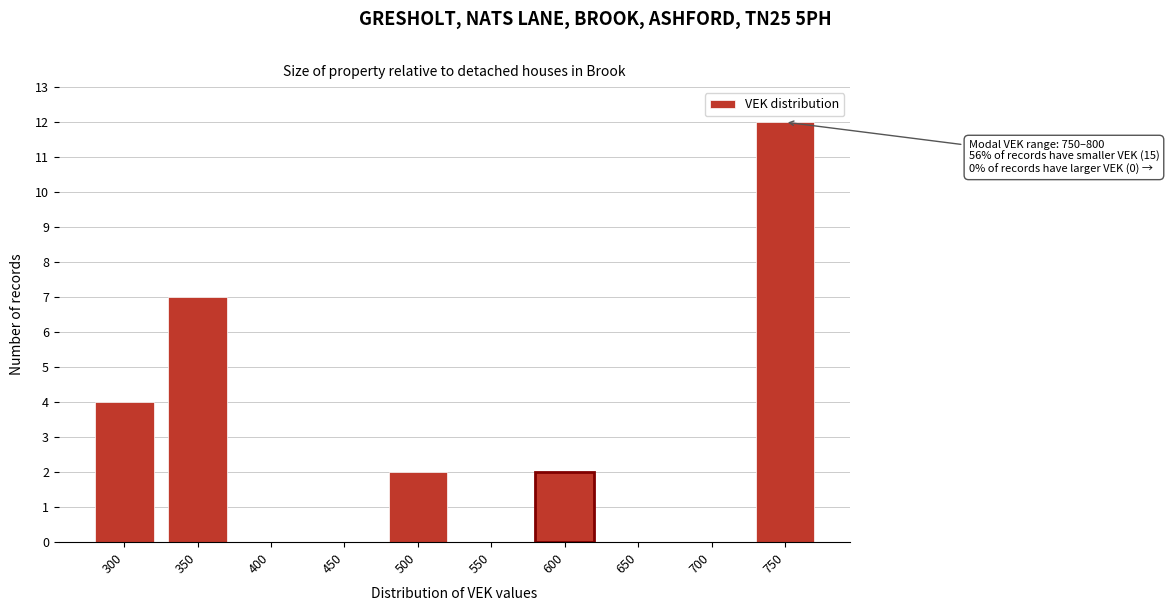

Reading left to right, extract all data points from this chart.

300=4	350=7	400=0	450=0	500=2	550=0	600=2	650=0	700=0	750=12